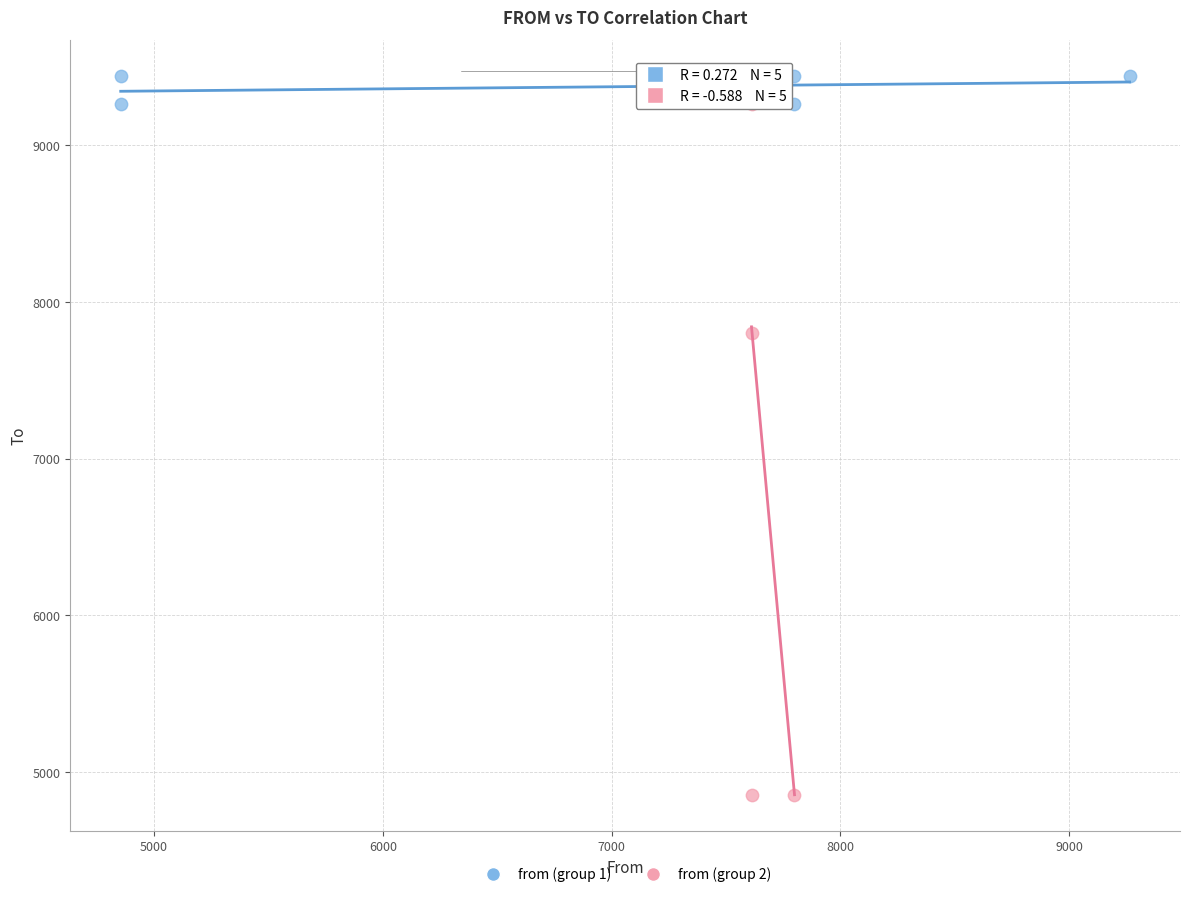

Which series has the largest Y range (max minus min)?

from (group 2)